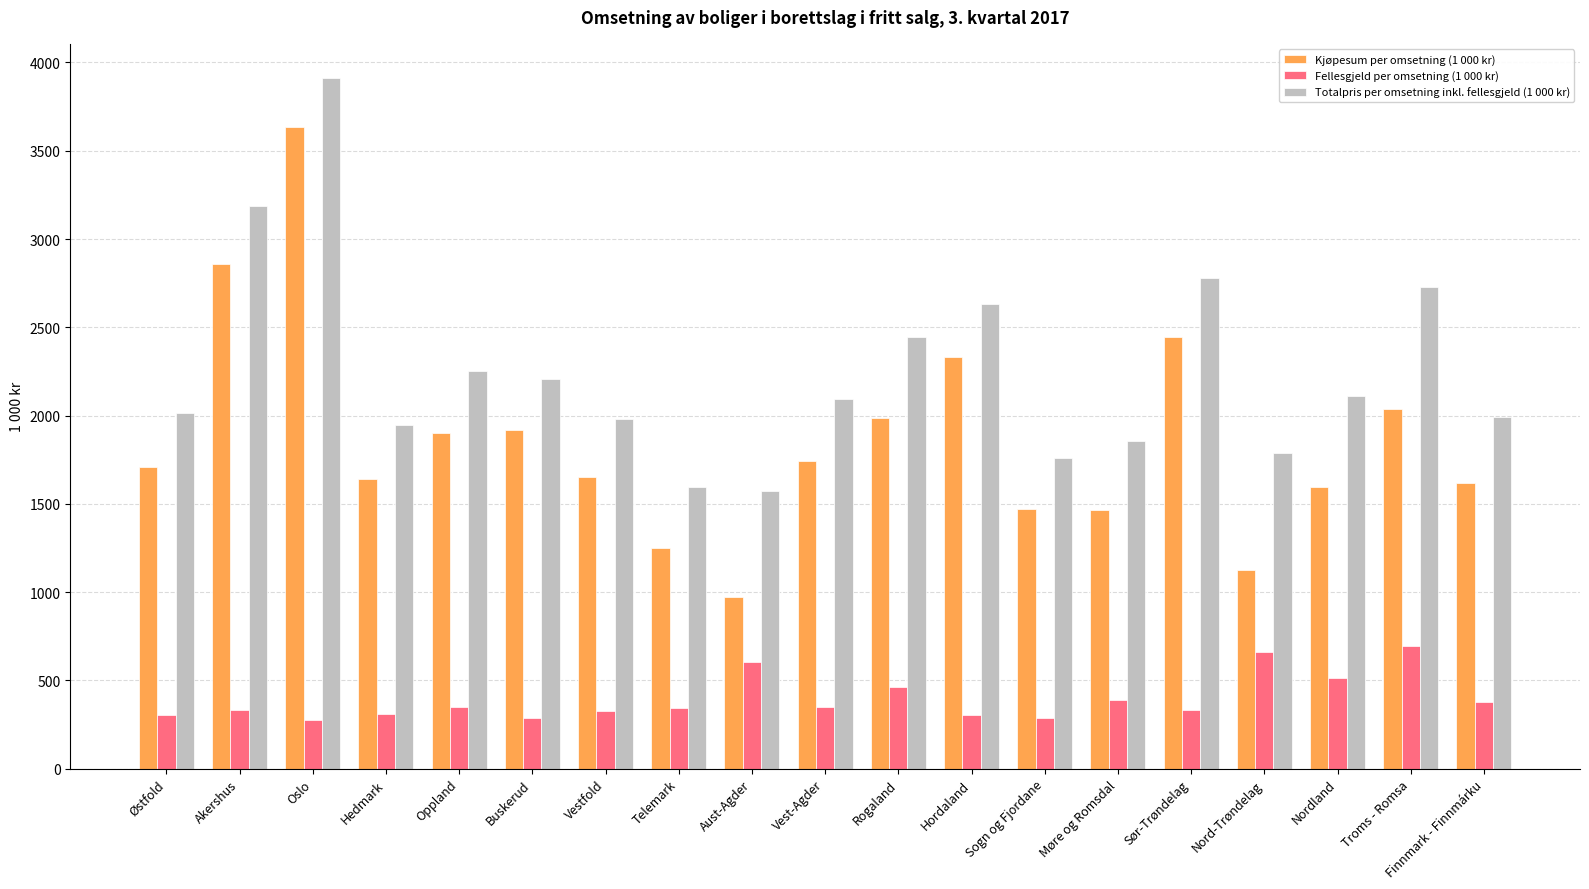

What is the maximum value for Kjøpesum per omsetning (1 000 kr)?

3636